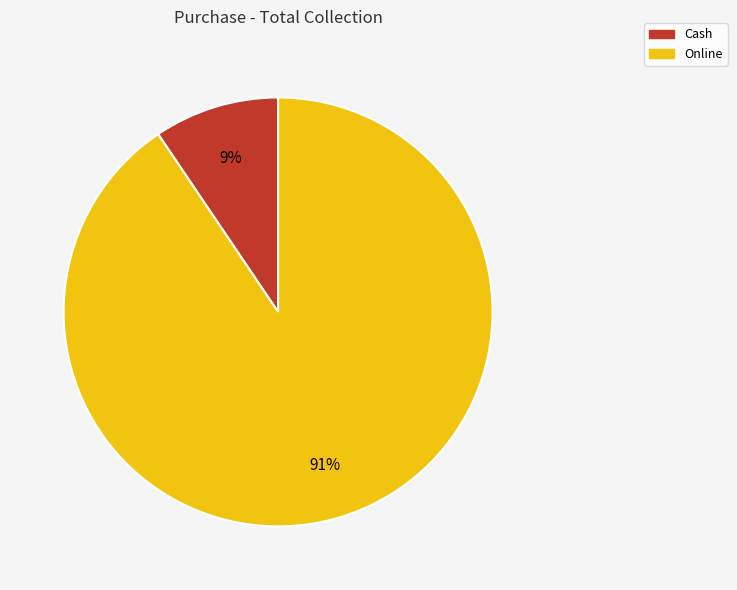

To the nearest percent, what is the combined percentage of Cash and Online?

100%